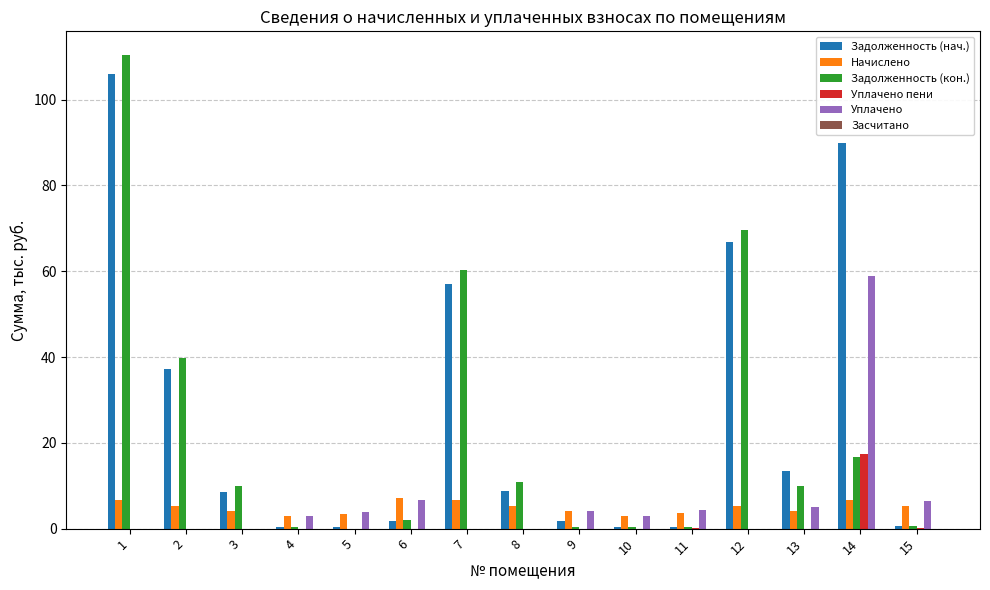

Read the Начислено value at 6.

7.1